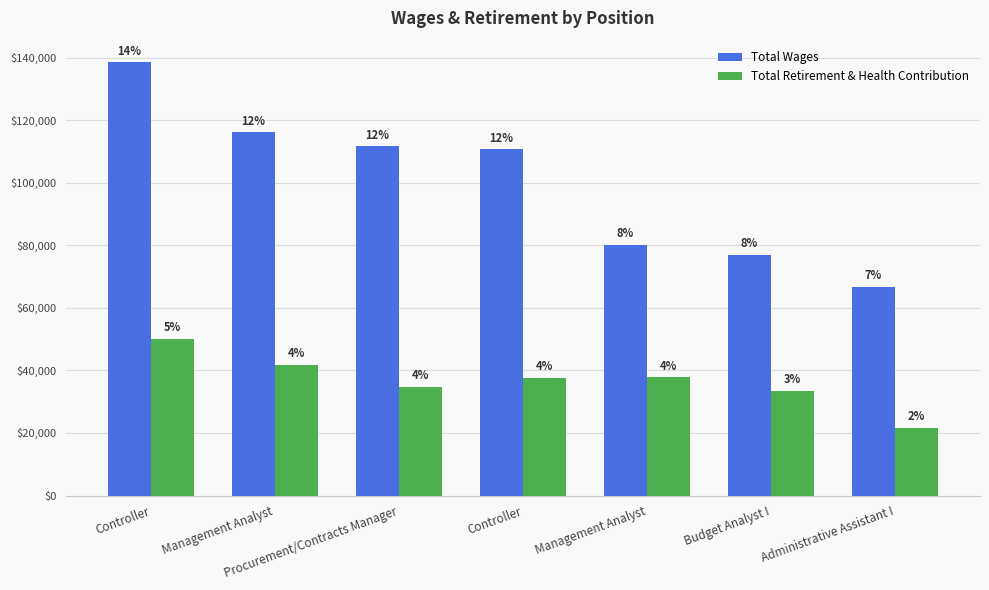

What are all the series names shown in the legend?

Total Wages, Total Retirement & Health Contribution